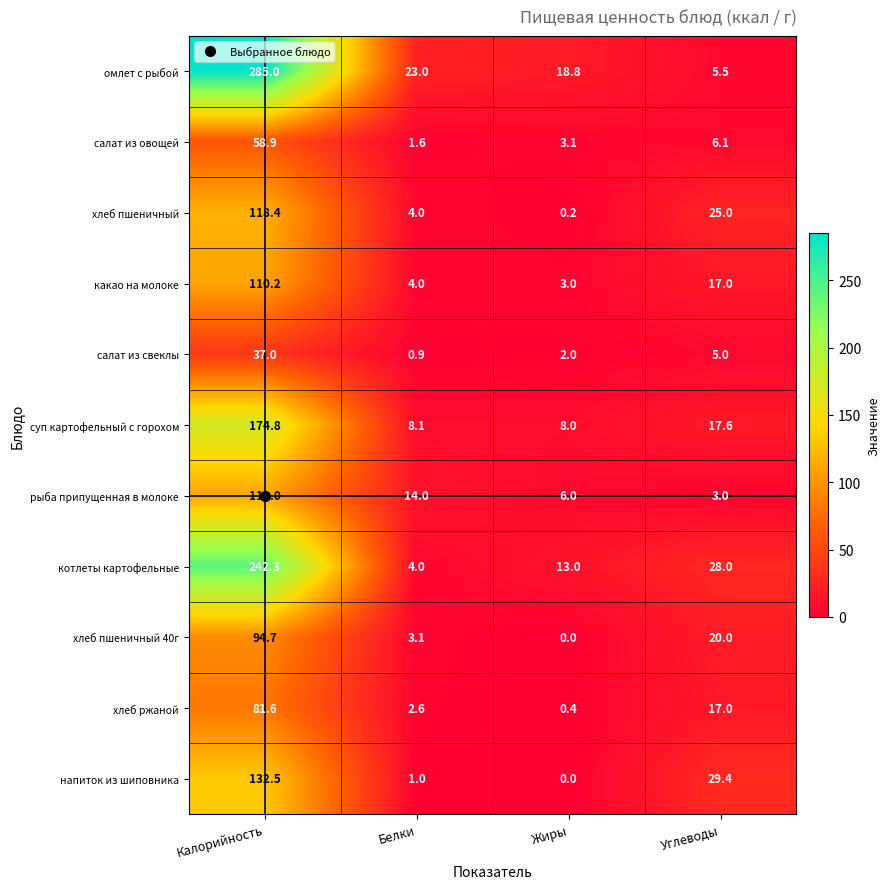

The котлеты картофельные series shows 47.6 at Углеводы. True or false?

False